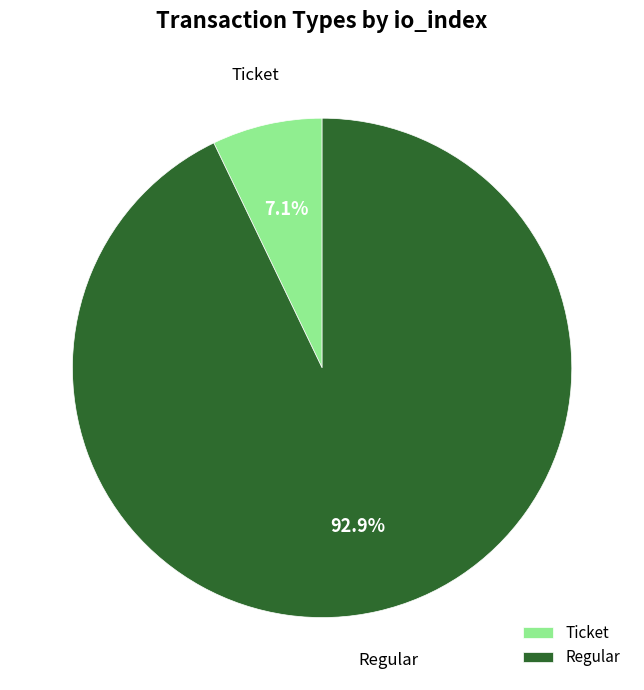

How many slices are in this pie chart?

2